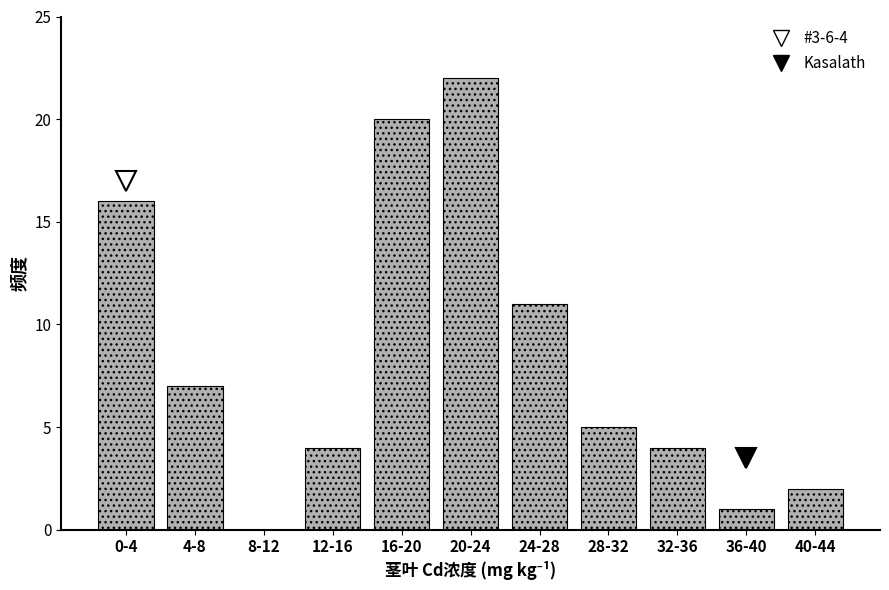

Reading left to right, what are all the values shown in this chart?

0-4=16	4-8=7	8-12=0	12-16=4	16-20=20	20-24=22	24-28=11	28-32=5	32-36=4	36-40=1	40-44=2